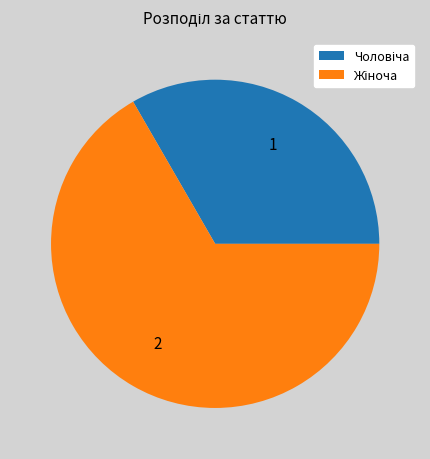

Is there any slice that represents more than half of the pie?

Yes